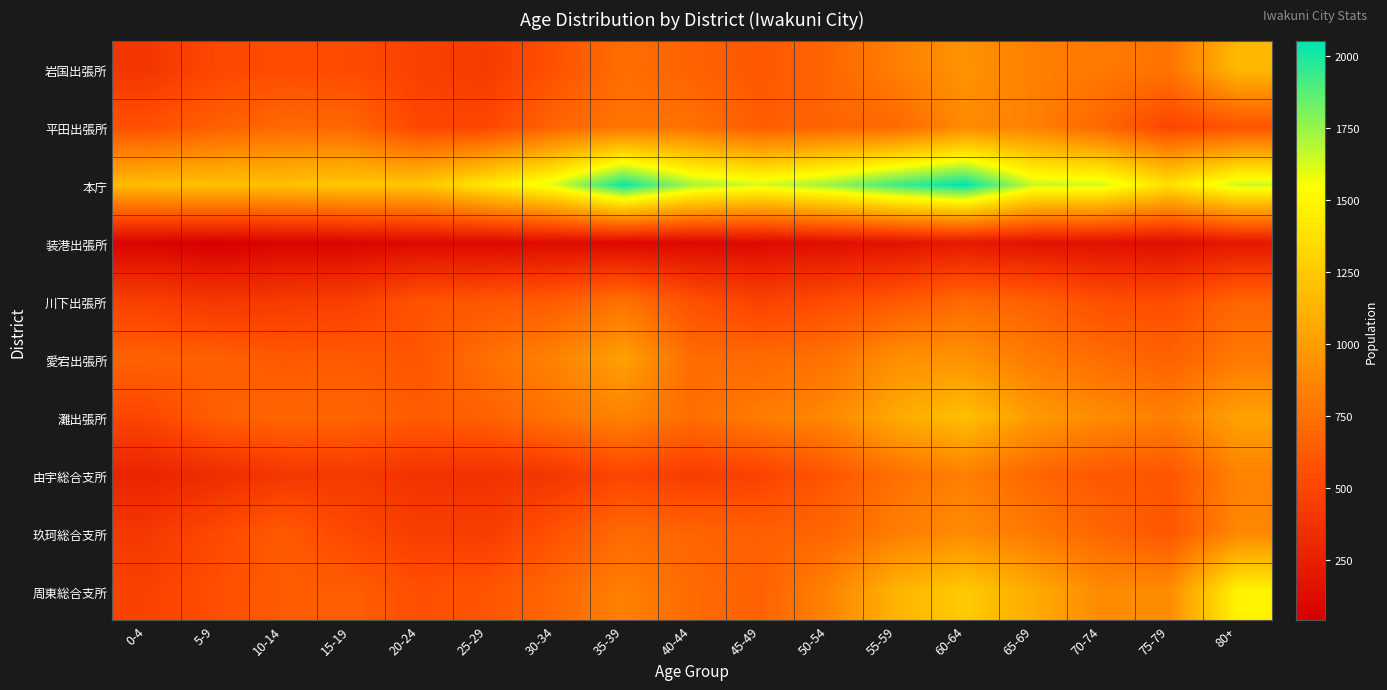

Between 20-24 and 45-49, which series saw the biggest shift?

本庁